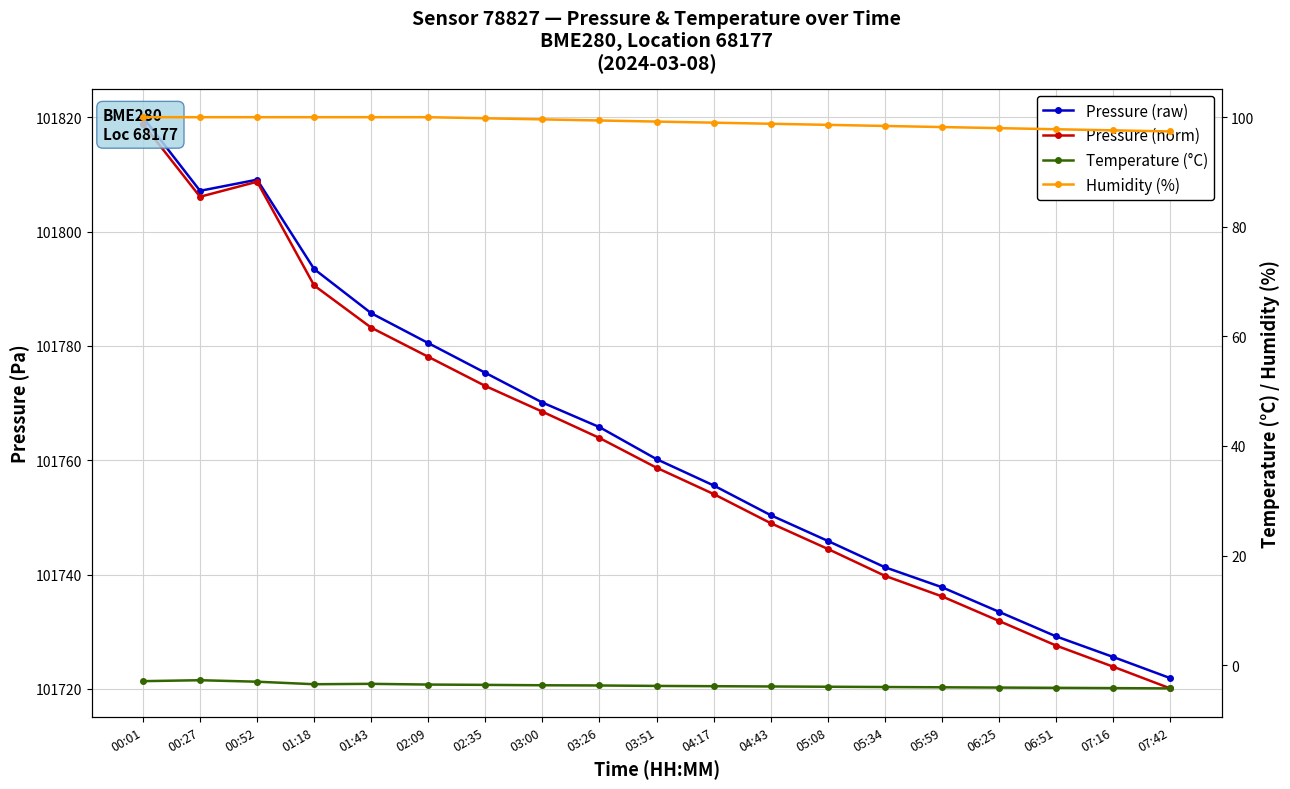

Reading left to right, extract all data points from this chart.

Pressure (raw): 101820.0	101807.1	101809.1	101793.4	101785.7	101780.5	101775.3	101770.1	101765.8	101760.2	101755.6	101750.4	101745.9	101741.3	101737.8	101733.5	101729.2	101725.6	101721.9
Pressure (norm): 101818.8	101806.1	101808.7	101790.6	101783.2	101778.1	101773.0	101768.5	101763.9	101758.7	101754.1	101749.0	101744.5	101739.8	101736.2	101731.9	101727.6	101723.9	101720.1
Temperature (°C): -2.9	-2.8	-3.0	-3.5	-3.4	-3.5	-3.6	-3.7	-3.7	-3.8	-3.9	-3.9	-4.0	-4.0	-4.0	-4.1	-4.2	-4.2	-4.2
Humidity (%): 100.0	100.0	100.0	100.0	100.0	100.0	99.8	99.6	99.4	99.2	99.0	98.8	98.6	98.4	98.2	98.0	97.8	97.6	97.4